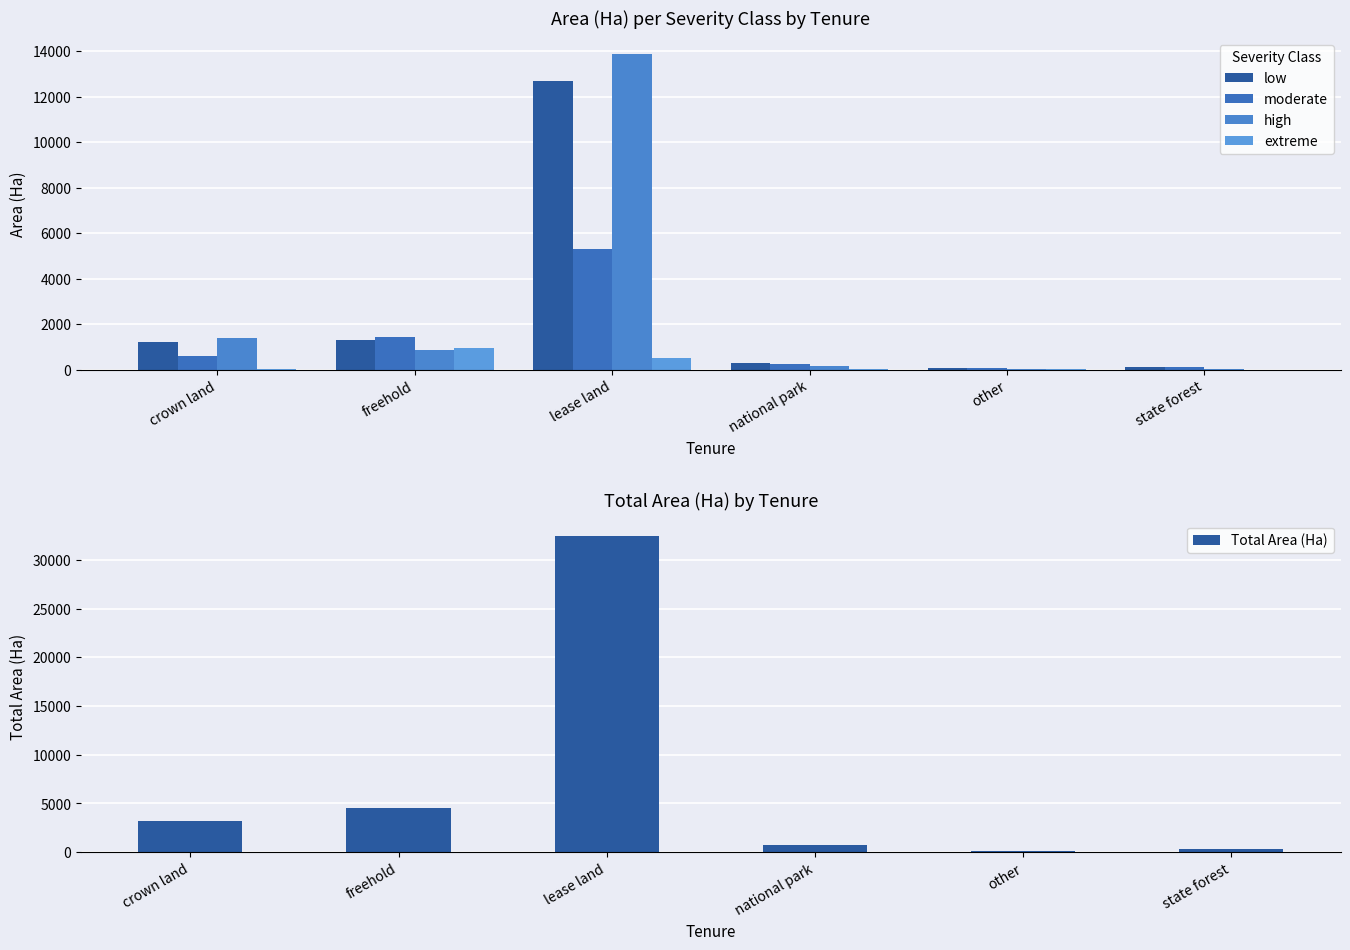

At which label does extreme first exceed 46?

freehold